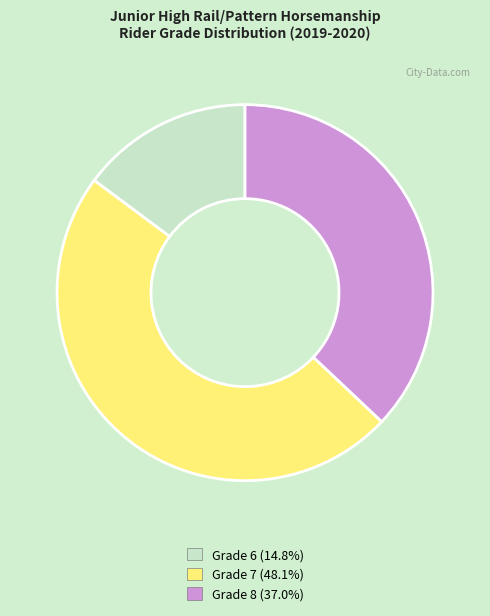

Count the number of slices in the pie.

3